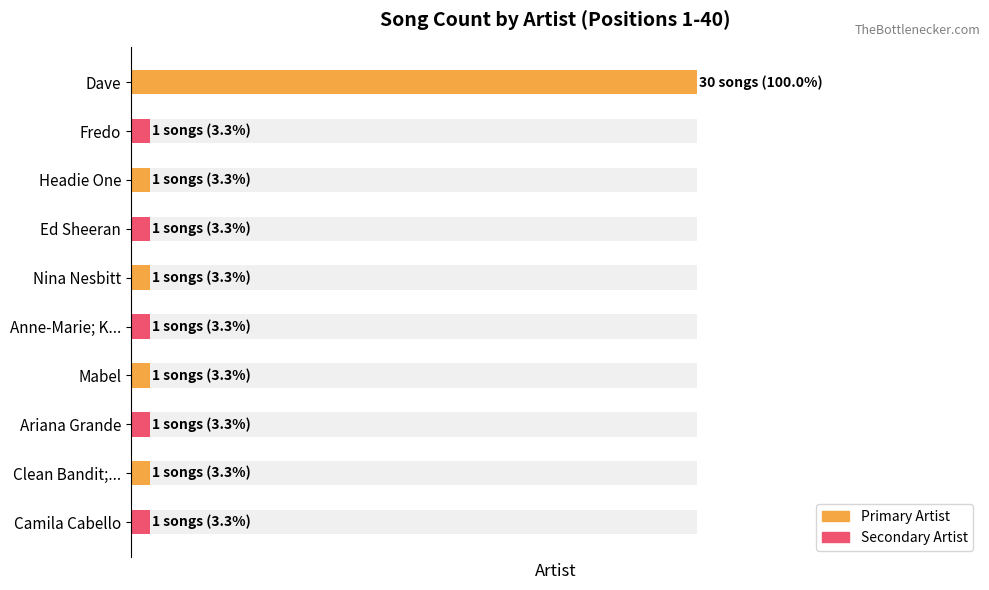

Read the value at Fredo.

1